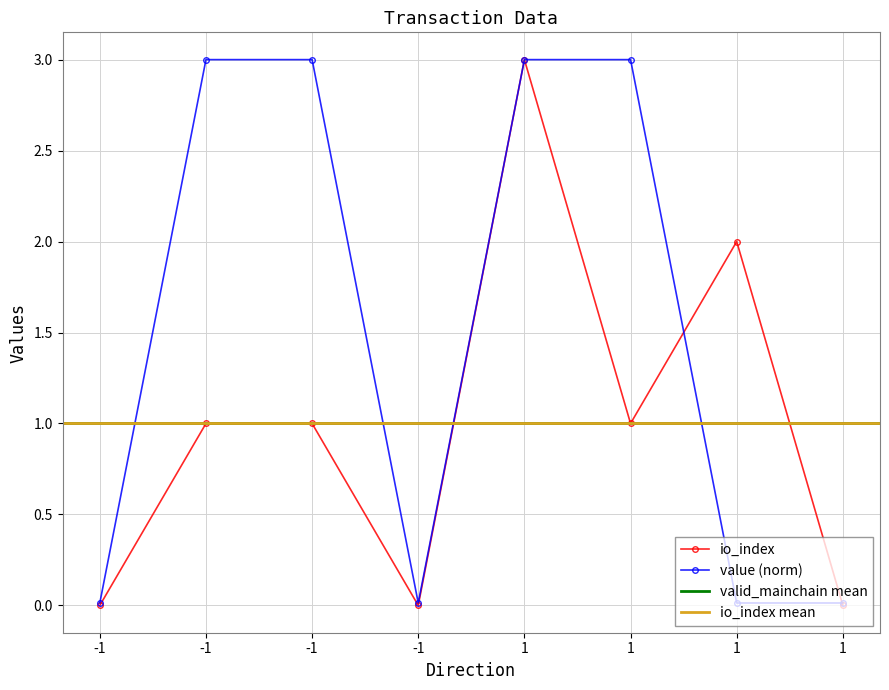

At which category is the sum across all series the highest?

1